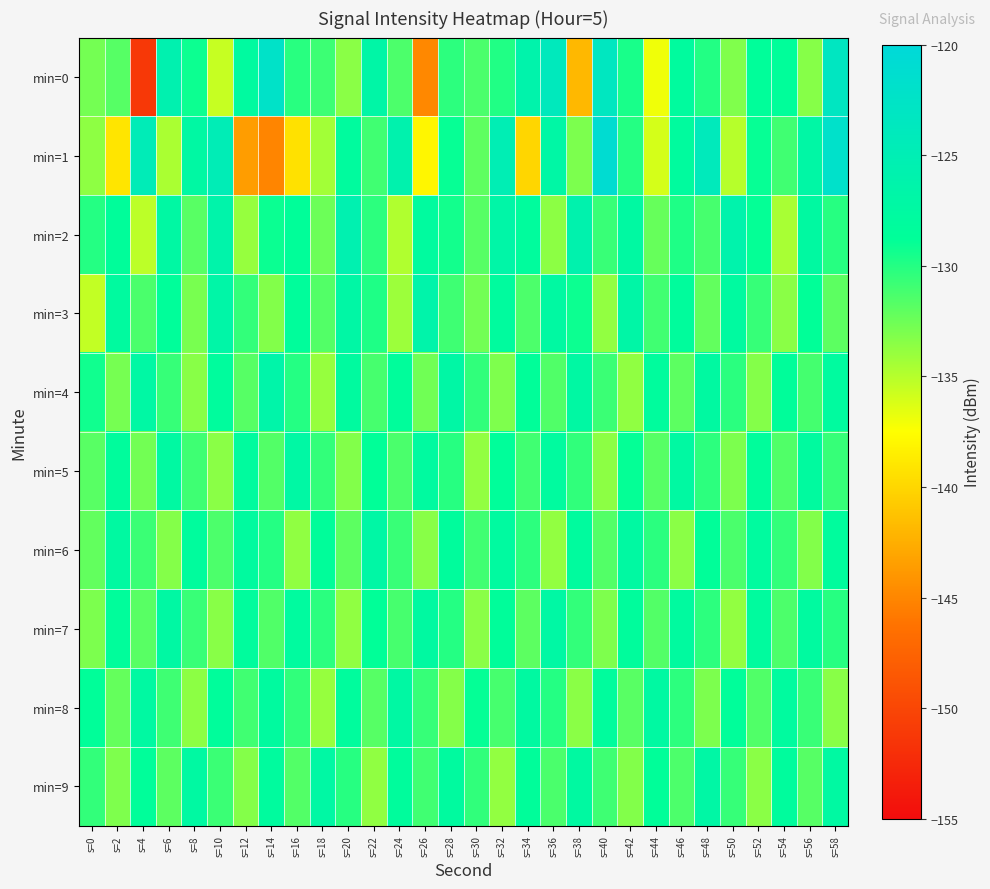

Which series has the largest total across all categories?

min=2